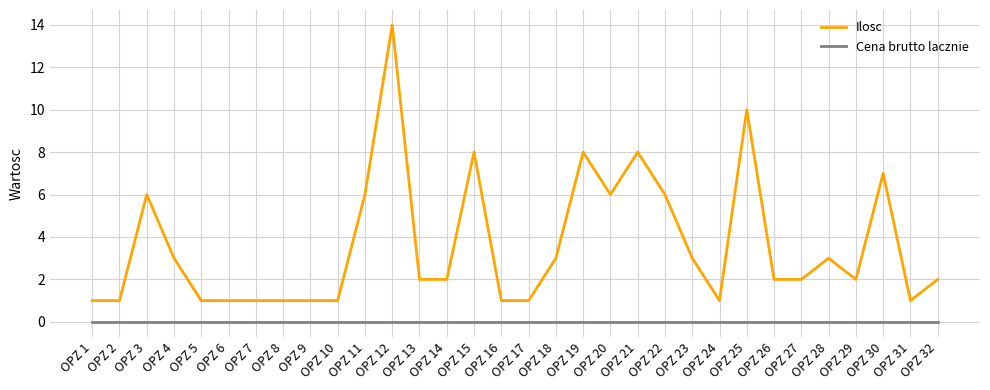

Reading right to left, what are all the values shown in this chart?

Ilosc: 2	1	7	2	3	2	2	10	1	3	6	8	6	8	3	1	1	8	2	2	14	6	1	1	1	1	1	1	3	6	1	1
Cena brutto lacznie: 0	0	0	0	0	0	0	0	0	0	0	0	0	0	0	0	0	0	0	0	0	0	0	0	0	0	0	0	0	0	0	0